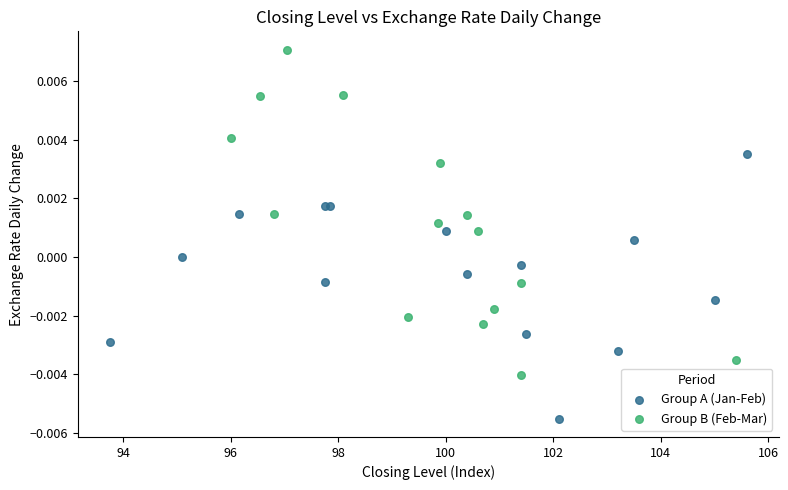

Which series contains the lowest Y value?

Group A (Jan-Feb)